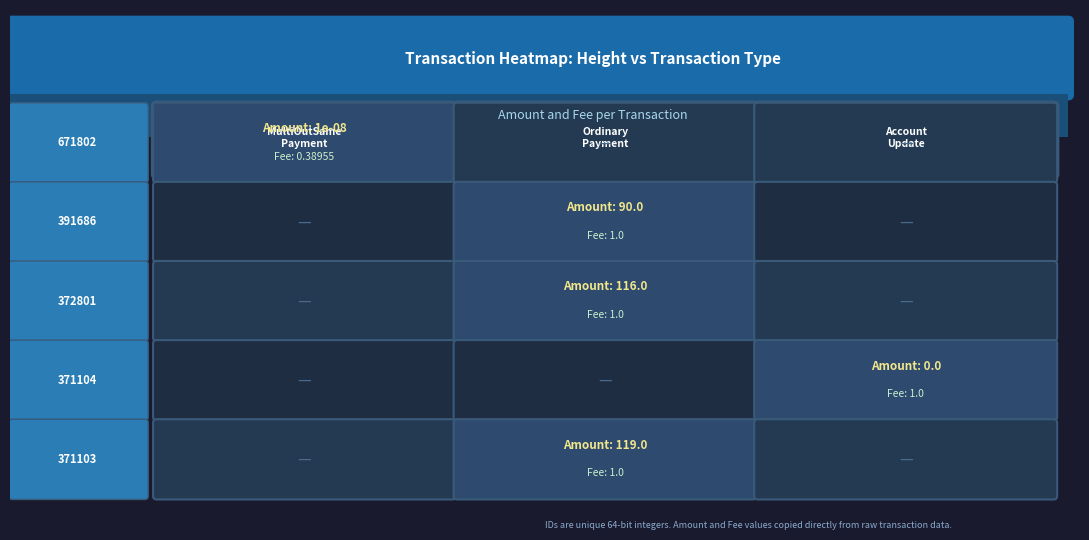

The 671802 series shows 0 at 391686. True or false?

True